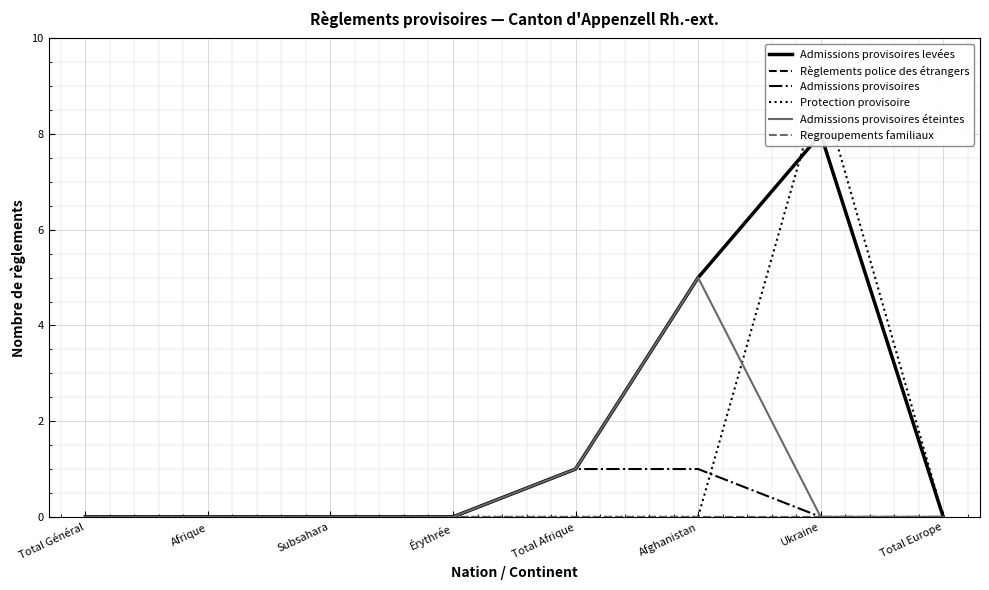

At which category is the sum across all series the highest?

Ukraine